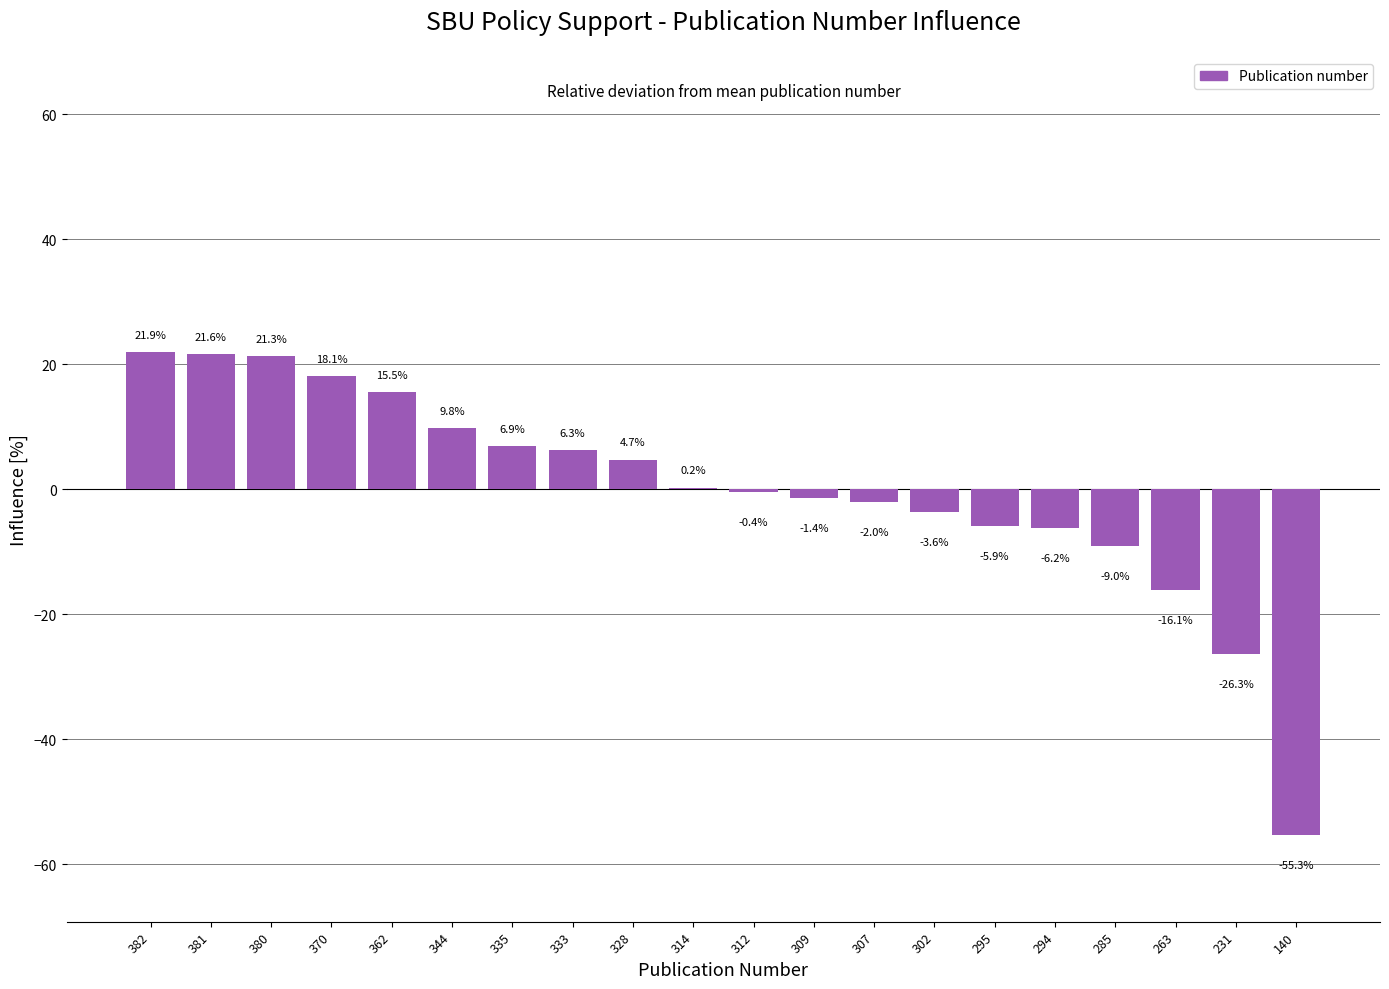

Approximately how many times larger is the value at 370 compared to 381?

0.8